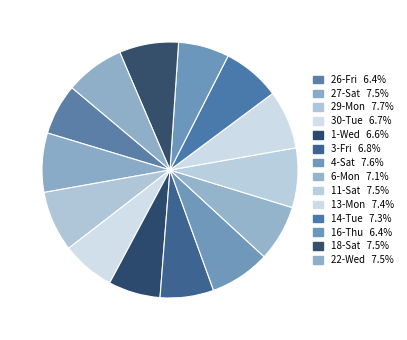

Rank the categories by value from lowest to highest.

16-Thu, 26-Fri, 1-Wed, 30-Tue, 3-Fri, 6-Mon, 14-Tue, 13-Mon, 27-Sat, 22-Wed, 18-Sat, 11-Sat, 4-Sat, 29-Mon